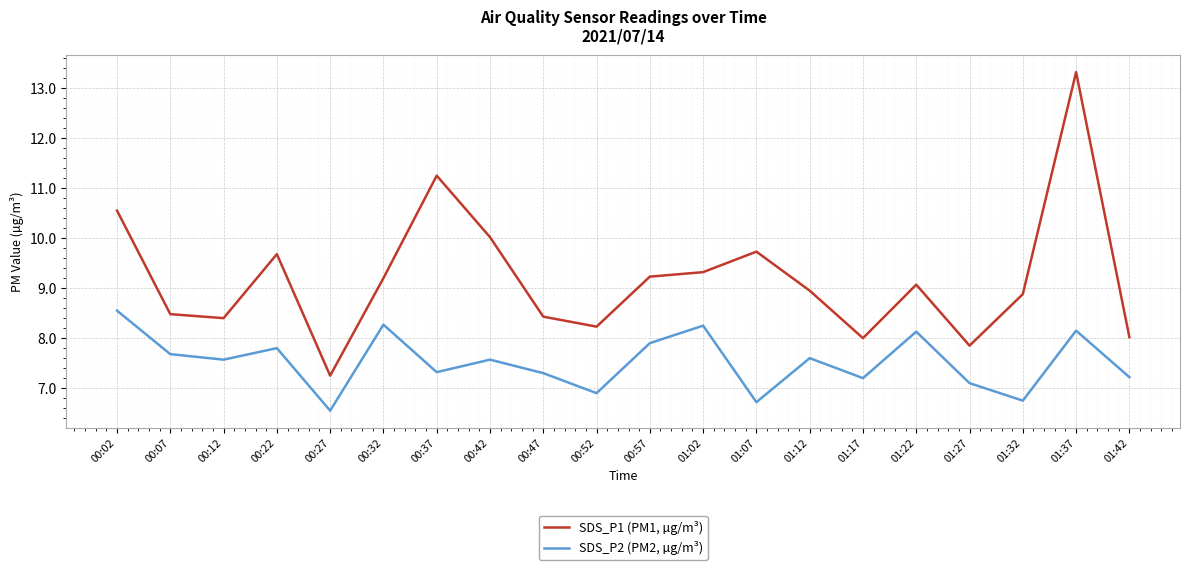

Where does the SDS_P1 (PM1, µg/m³) series first go above 9?

00:02